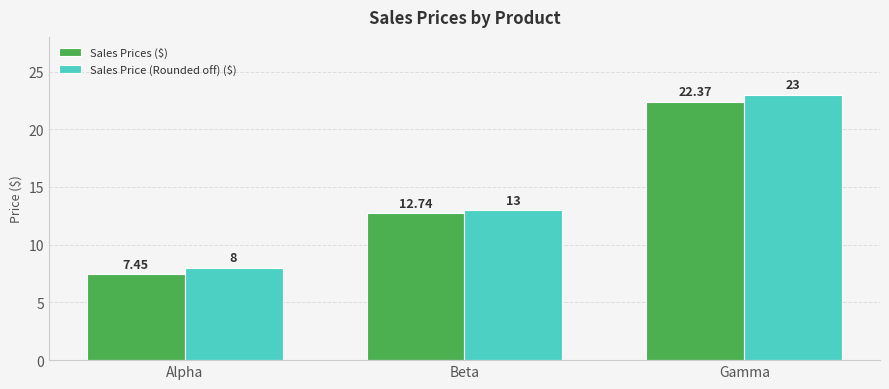

Is the value of Sales Prices ($) at Gamma greater than the value of Sales Price (Rounded off) ($) at Gamma?

No